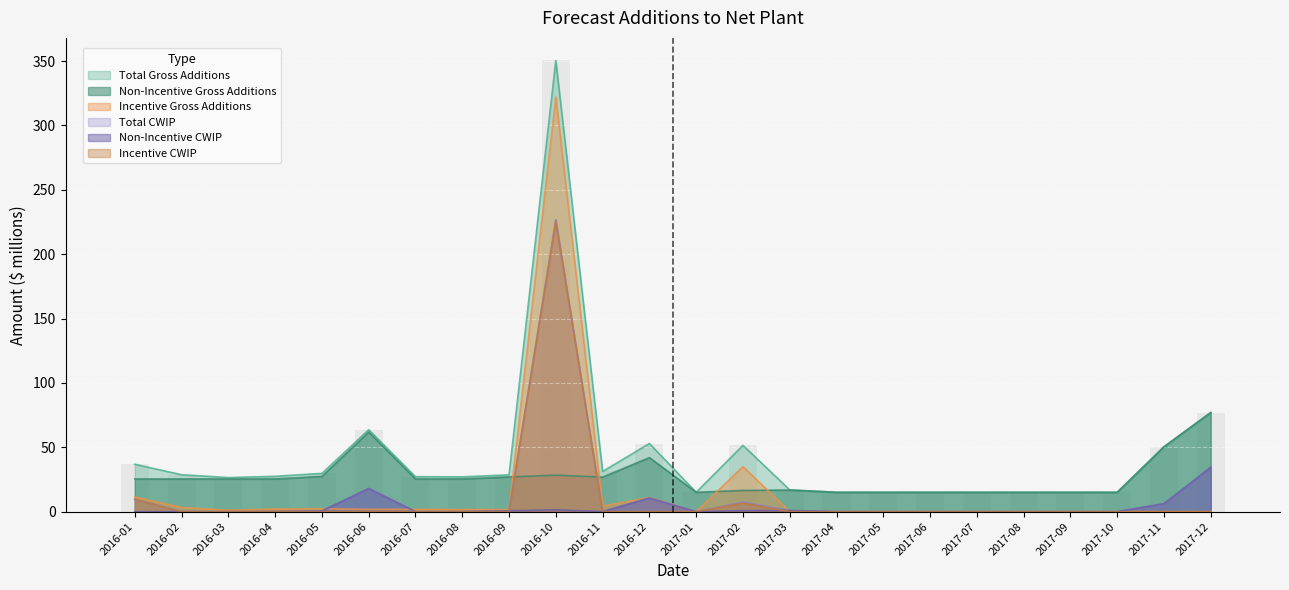

Is it true that Incentive Gross Additions equals 322.1 at 2016-10?

True